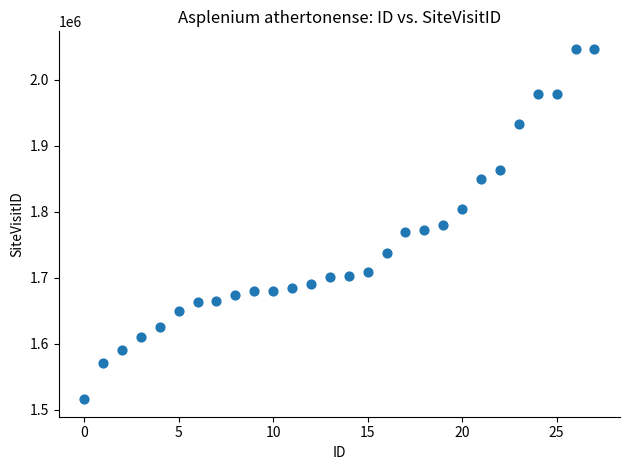

What is the range of Y values (max minus min)?

530435